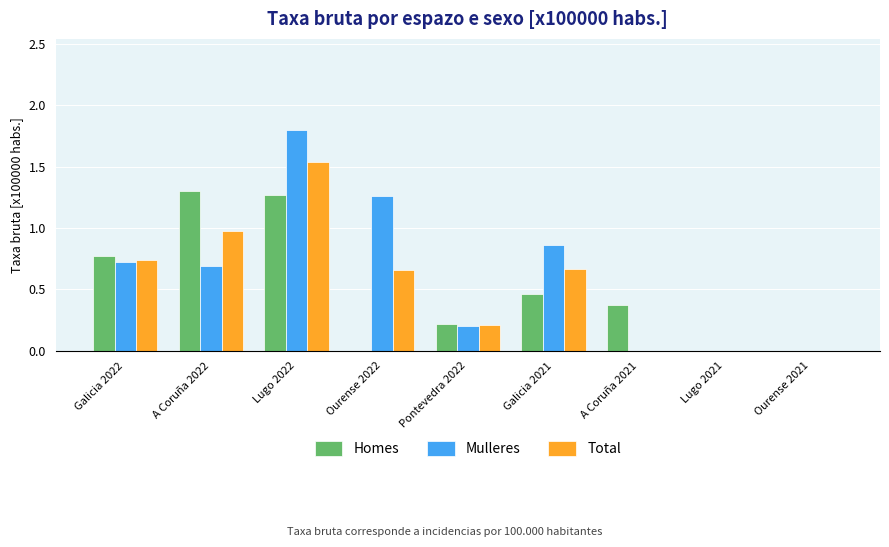

What is the difference between the Homes values at Pontevedra 2022 and Ourense 2022?

0.2